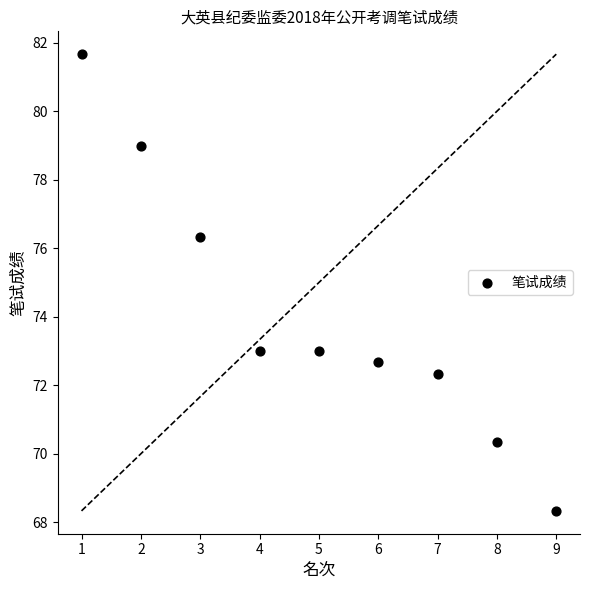

What Y value in the scatter plot is closest to 75?

76.3